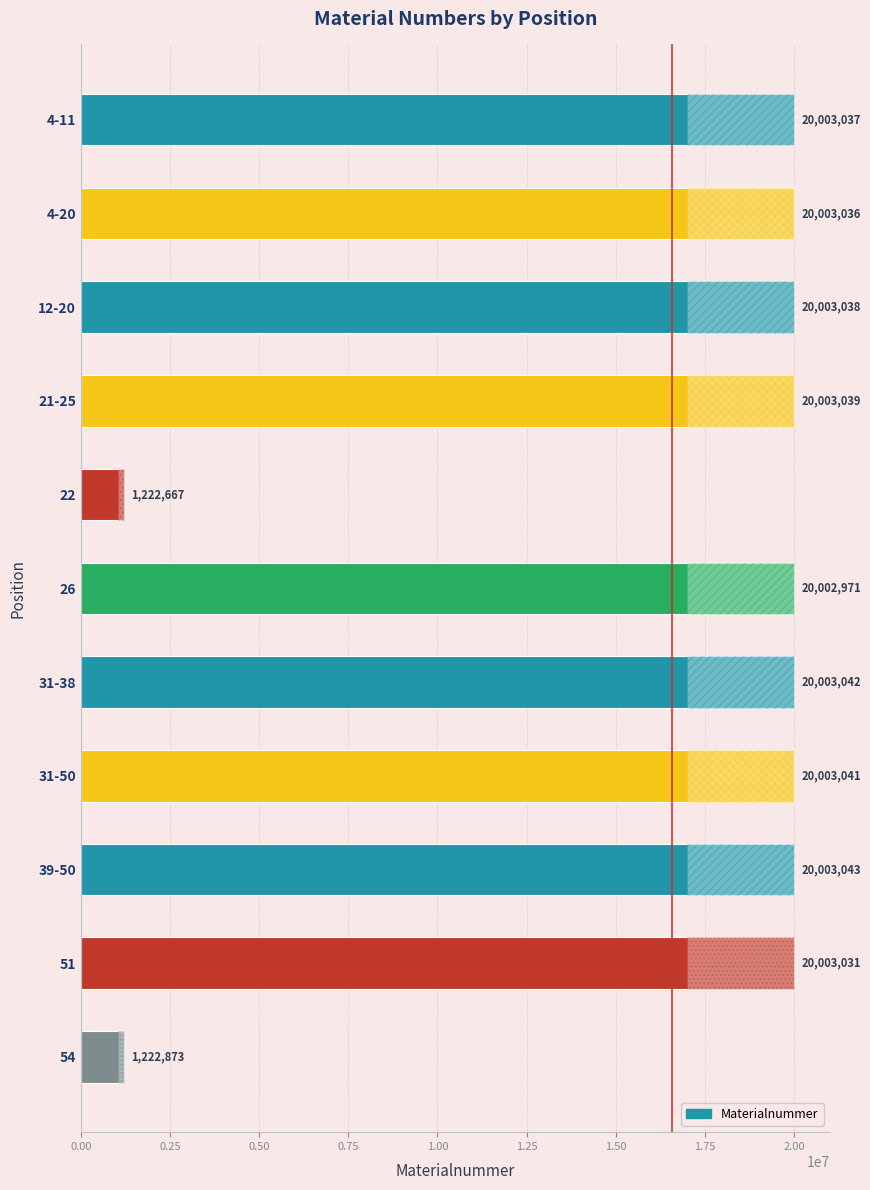

Are the bars horizontal?

Yes